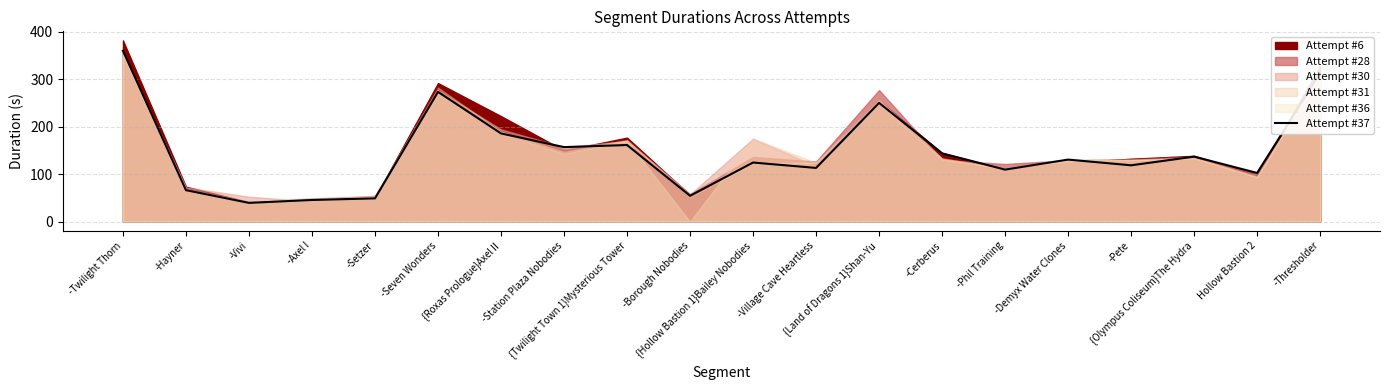

At which category does the chart reach its peak across all series?

-Twilight Thorn